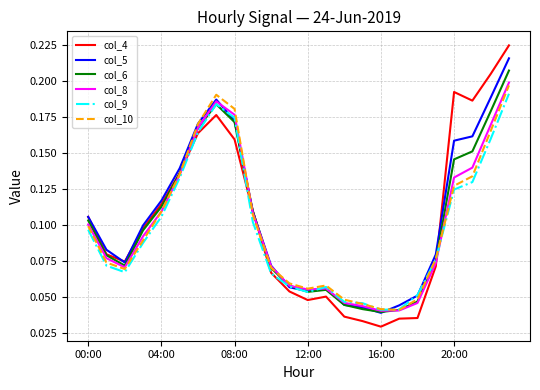

Does the chart have visible grid lines?

Yes